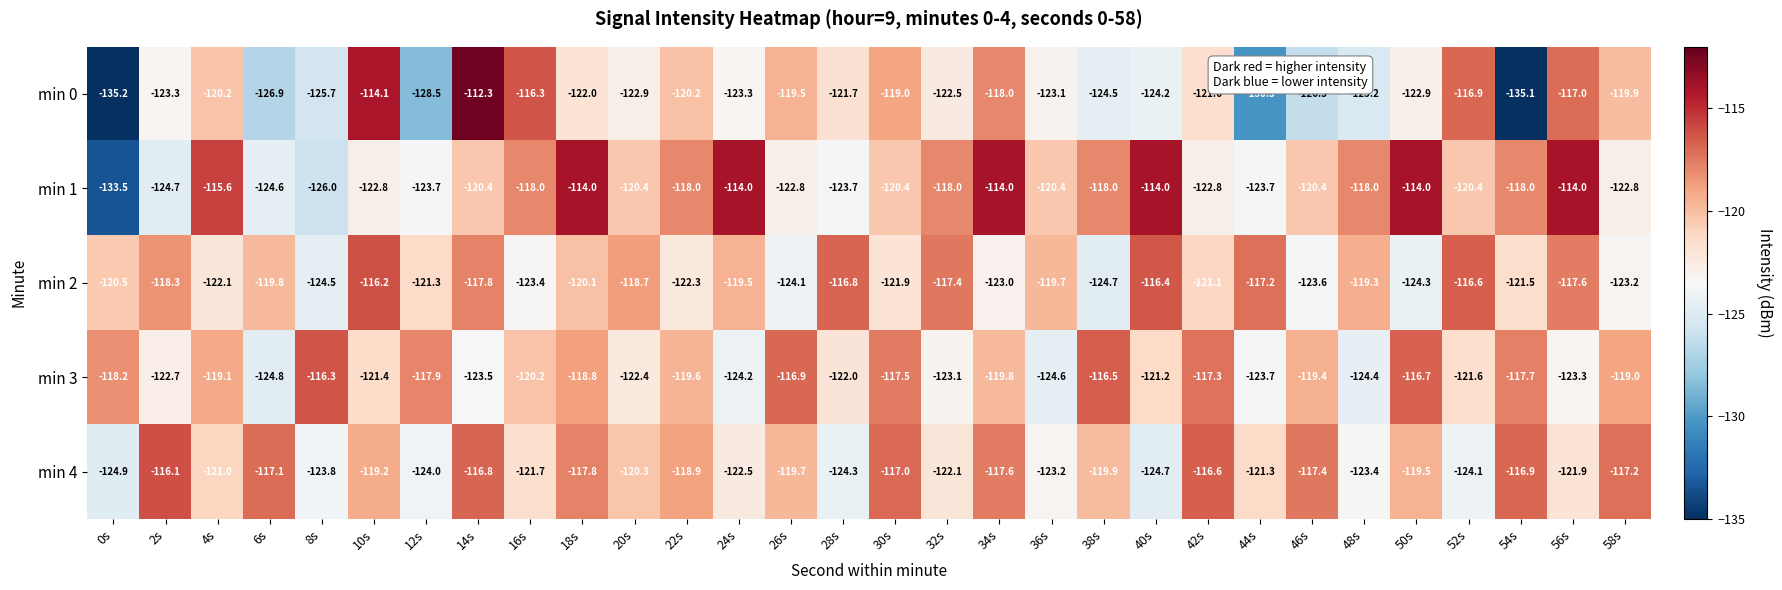

How many values in the min 1 series are below -120?

17